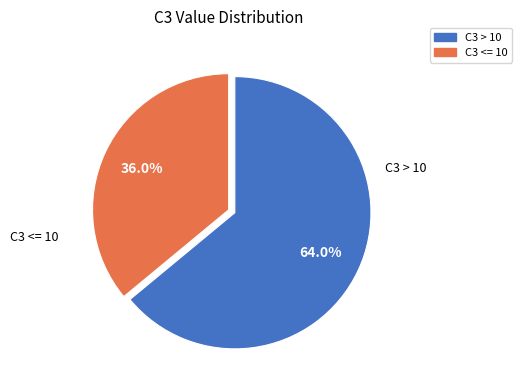

Between C3 <= 10 and C3 > 10, which is larger?

C3 > 10